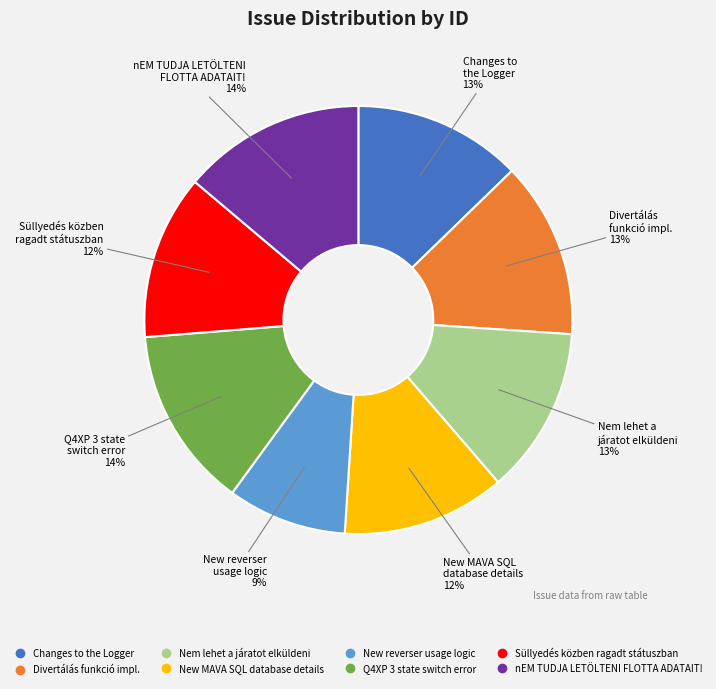

Does any single category account for the majority?

No